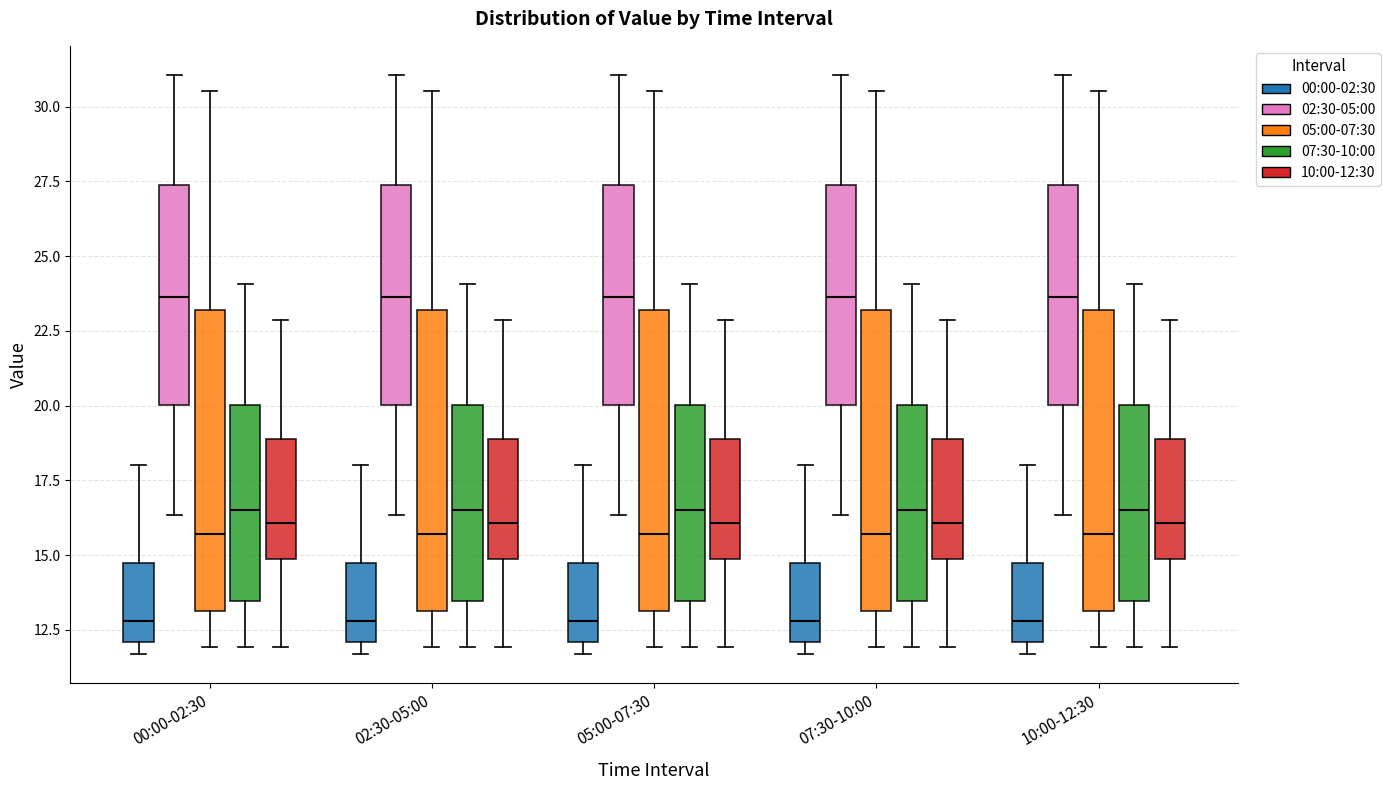

Reading left to right, transcribe this box plot: for each box, give where its median line is, the range the box spans, and where its two whiskers end, as read against the y-axis. The values are not printed on the chart, so give them approximately, as read against the axis.

00:00-02:30 (00:00-02:30): median 13.0, box 12.0 to 14.5, whiskers 11.5 to 18.0
00:00-02:30 (02:30-05:00): median 23.5, box 20.0 to 27.5, whiskers 16.5 to 31.0
00:00-02:30 (05:00-07:30): median 15.5, box 13.0 to 23.0, whiskers 12.0 to 30.5
00:00-02:30 (07:30-10:00): median 16.5, box 13.5 to 20.0, whiskers 12.0 to 24.0
00:00-02:30 (10:00-12:30): median 16.0, box 15.0 to 19.0, whiskers 12.0 to 23.0
02:30-05:00 (00:00-02:30): median 13.0, box 12.0 to 14.5, whiskers 11.5 to 18.0
02:30-05:00 (02:30-05:00): median 23.5, box 20.0 to 27.5, whiskers 16.5 to 31.0
02:30-05:00 (05:00-07:30): median 15.5, box 13.0 to 23.0, whiskers 12.0 to 30.5
02:30-05:00 (07:30-10:00): median 16.5, box 13.5 to 20.0, whiskers 12.0 to 24.0
02:30-05:00 (10:00-12:30): median 16.0, box 15.0 to 19.0, whiskers 12.0 to 23.0
05:00-07:30 (00:00-02:30): median 13.0, box 12.0 to 14.5, whiskers 11.5 to 18.0
05:00-07:30 (02:30-05:00): median 23.5, box 20.0 to 27.5, whiskers 16.5 to 31.0
05:00-07:30 (05:00-07:30): median 15.5, box 13.0 to 23.0, whiskers 12.0 to 30.5
05:00-07:30 (07:30-10:00): median 16.5, box 13.5 to 20.0, whiskers 12.0 to 24.0
05:00-07:30 (10:00-12:30): median 16.0, box 15.0 to 19.0, whiskers 12.0 to 23.0
07:30-10:00 (00:00-02:30): median 13.0, box 12.0 to 14.5, whiskers 11.5 to 18.0
07:30-10:00 (02:30-05:00): median 23.5, box 20.0 to 27.5, whiskers 16.5 to 31.0
07:30-10:00 (05:00-07:30): median 15.5, box 13.0 to 23.0, whiskers 12.0 to 30.5
07:30-10:00 (07:30-10:00): median 16.5, box 13.5 to 20.0, whiskers 12.0 to 24.0
07:30-10:00 (10:00-12:30): median 16.0, box 15.0 to 19.0, whiskers 12.0 to 23.0
10:00-12:30 (00:00-02:30): median 13.0, box 12.0 to 14.5, whiskers 11.5 to 18.0
10:00-12:30 (02:30-05:00): median 23.5, box 20.0 to 27.5, whiskers 16.5 to 31.0
10:00-12:30 (05:00-07:30): median 15.5, box 13.0 to 23.0, whiskers 12.0 to 30.5
10:00-12:30 (07:30-10:00): median 16.5, box 13.5 to 20.0, whiskers 12.0 to 24.0
10:00-12:30 (10:00-12:30): median 16.0, box 15.0 to 19.0, whiskers 12.0 to 23.0